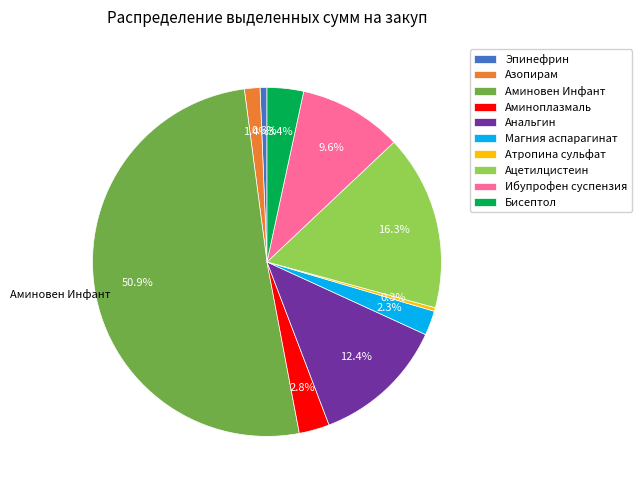

How many segments does this pie chart have?

10